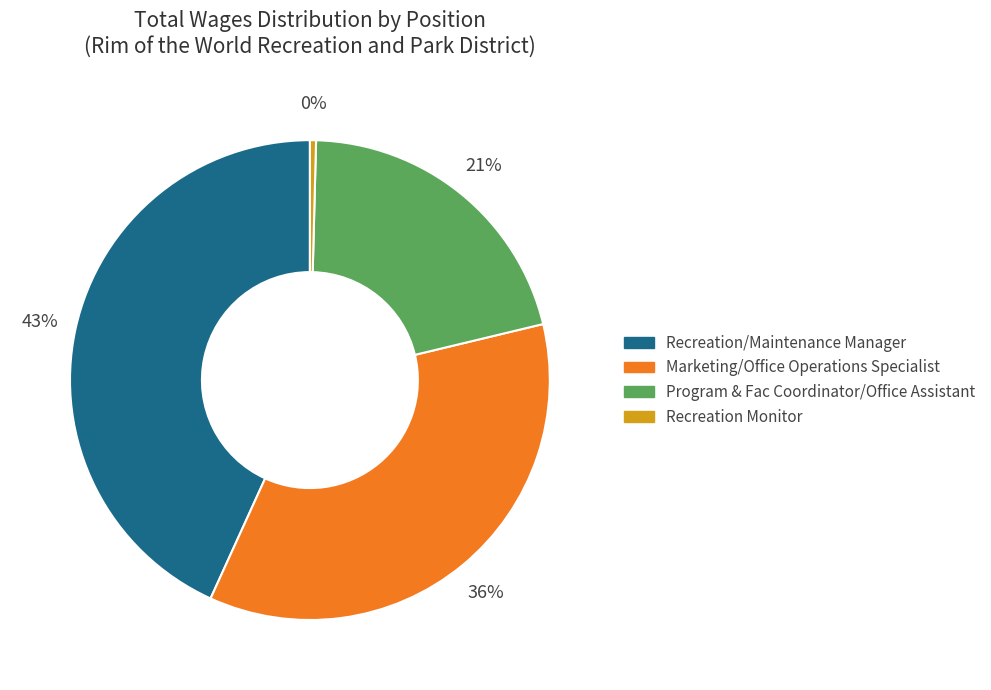

How many slices are in this pie chart?

4